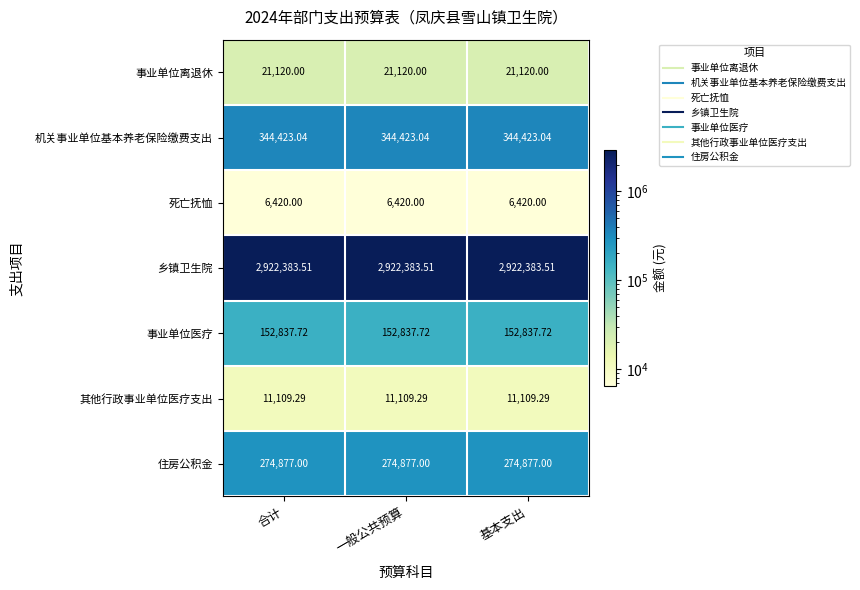

What is the spread (max minus min) of values at 一般公共预算?

2915963.5